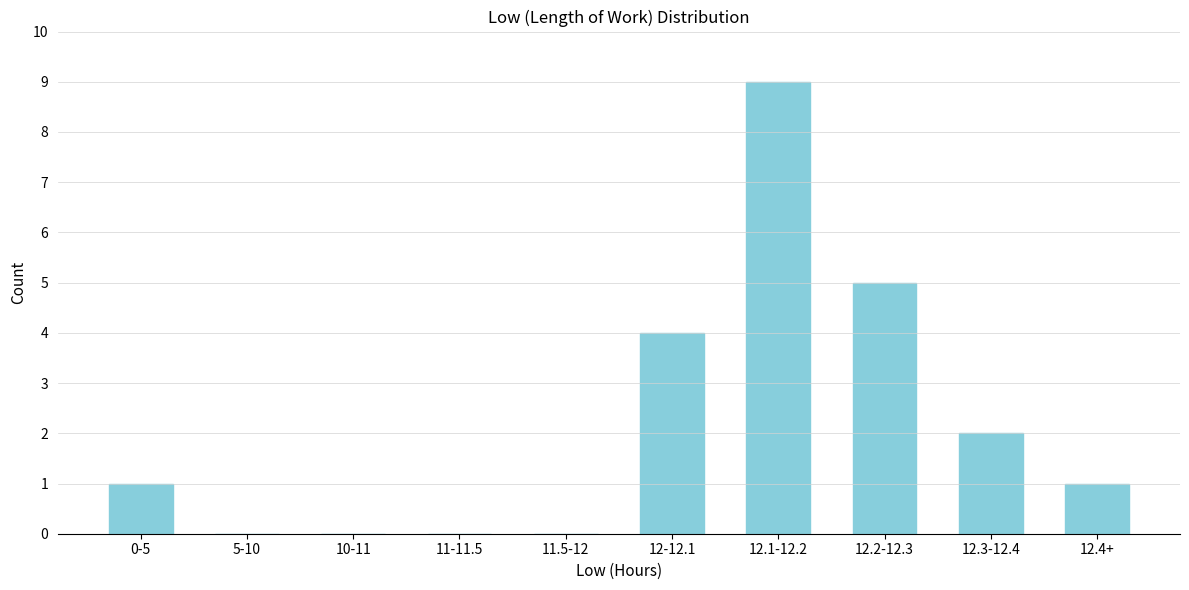

Reading left to right, transcribe all the data shown in this chart.

0-5=1	5-10=0	10-11=0	11-11.5=0	11.5-12=0	12-12.1=4	12.1-12.2=9	12.2-12.3=5	12.3-12.4=2	12.4+=1